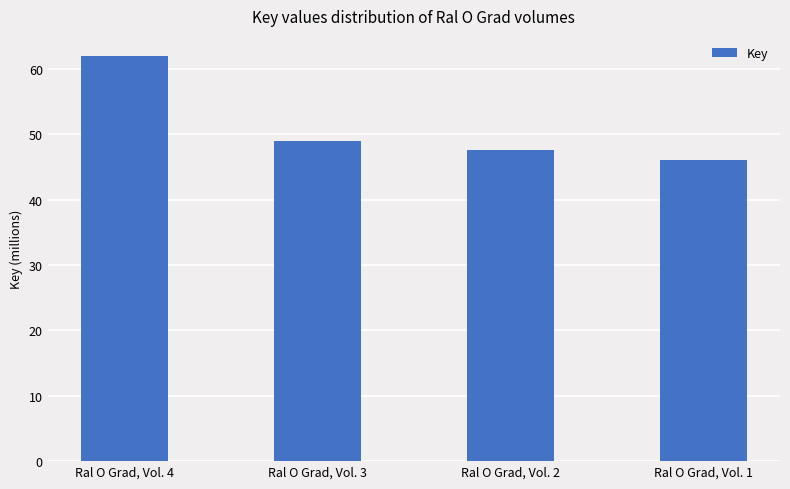

What is the change in value from Ral O Grad, Vol. 3 to Ral O Grad, Vol. 2?

-1.4